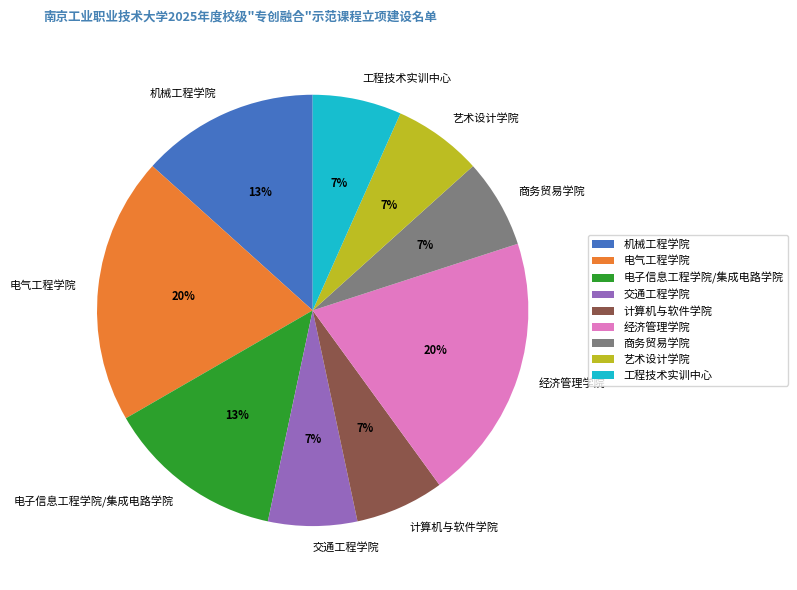

Count the number of slices in the pie.

9